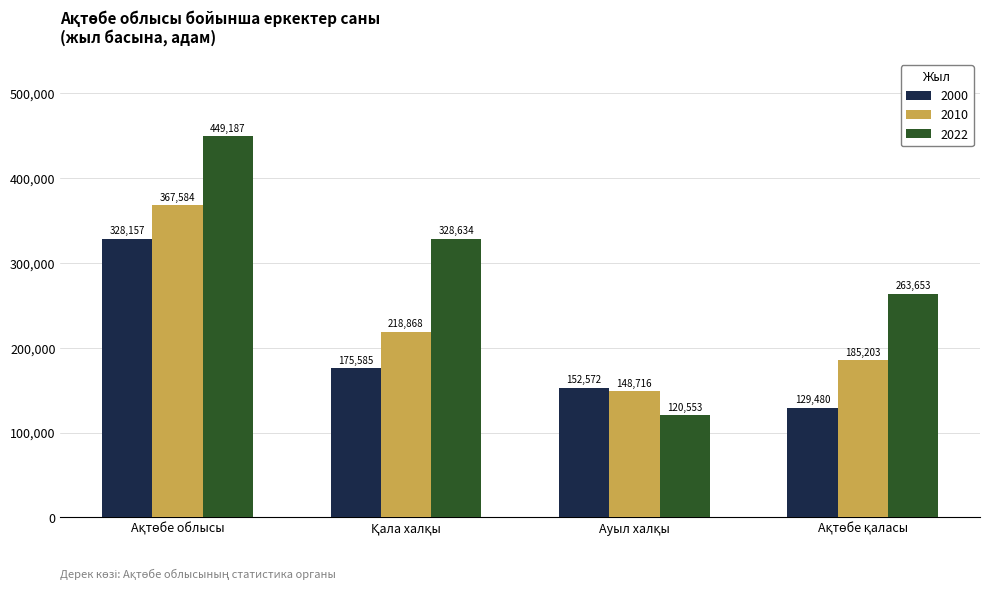

What is the highest value of the 2022 series?

449187